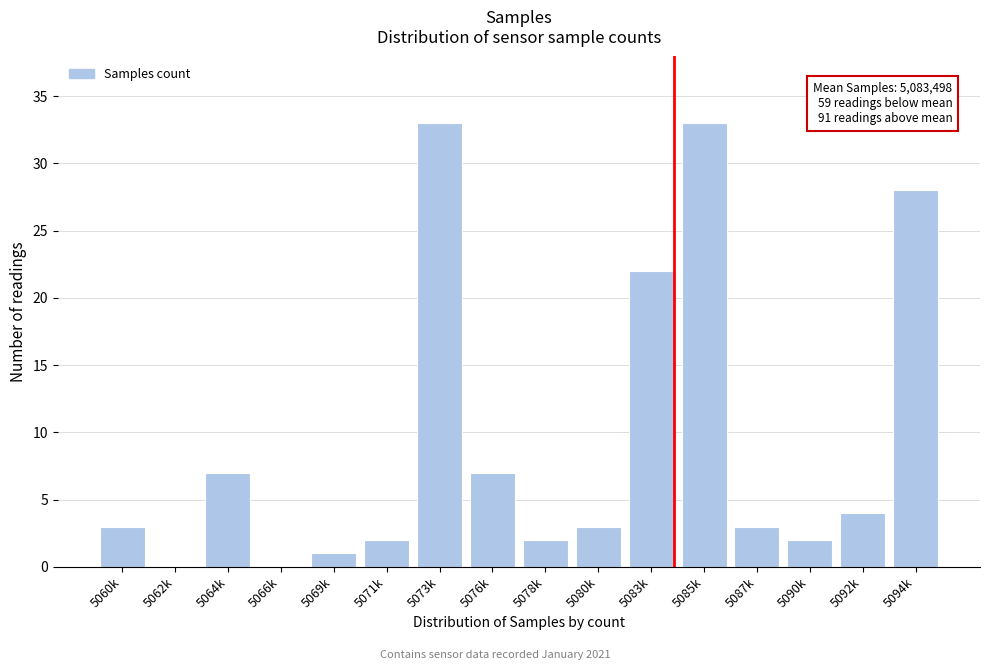

Reading left to right, transcribe all the data shown in this chart.

5060k=3	5062k=0	5064k=7	5066k=0	5069k=1	5071k=2	5073k=33	5076k=7	5078k=2	5080k=3	5083k=22	5085k=33	5087k=3	5090k=2	5092k=4	5094k=28